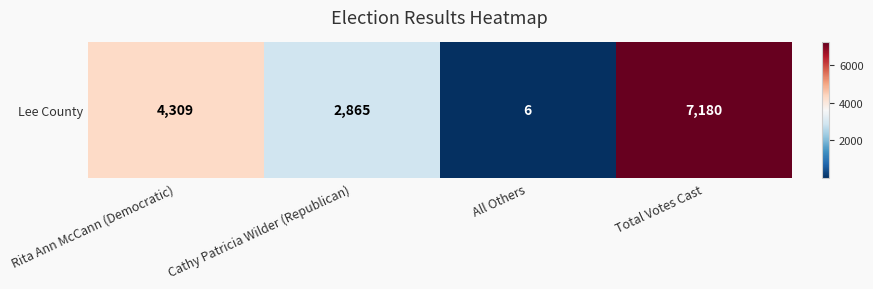

Rank the categories by value from lowest to highest.

All Others, Cathy Patricia Wilder (Republican), Rita Ann McCann (Democratic), Total Votes Cast